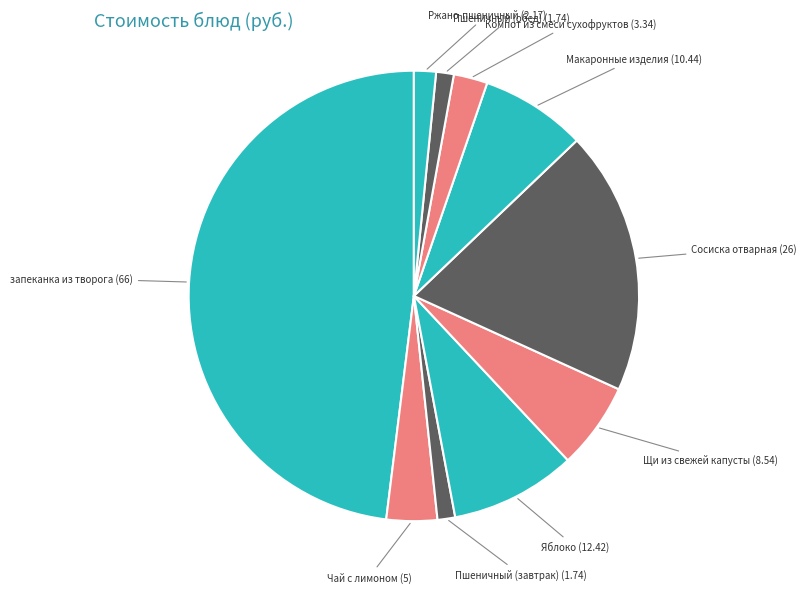

Does Пшеничный (обед) represent more than half of the total?

No